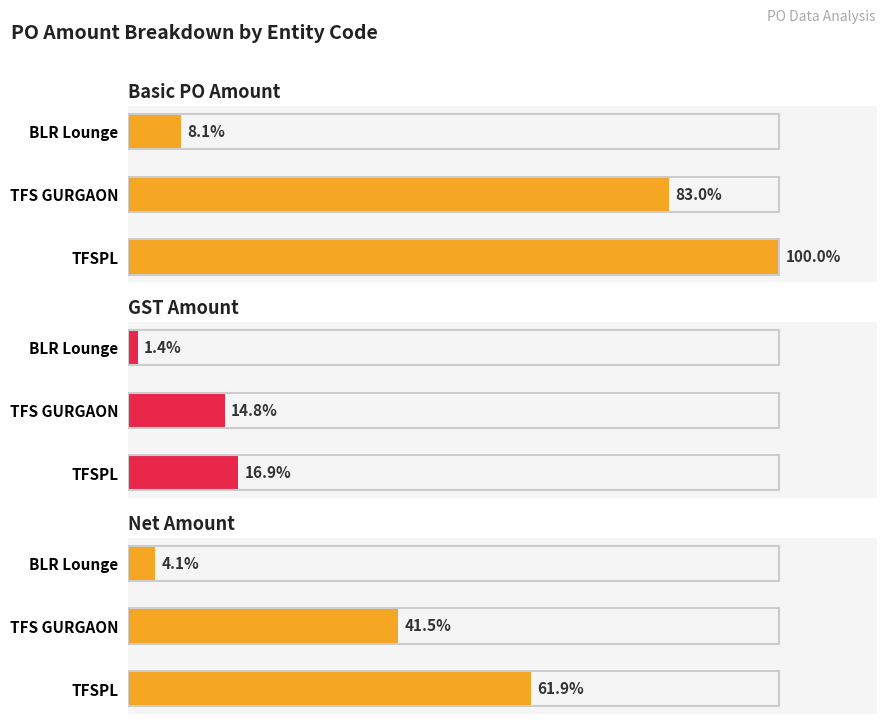

At 0, list the series in order from largest to smallest.

Basic PO Amount, Net Amount, GST Amount